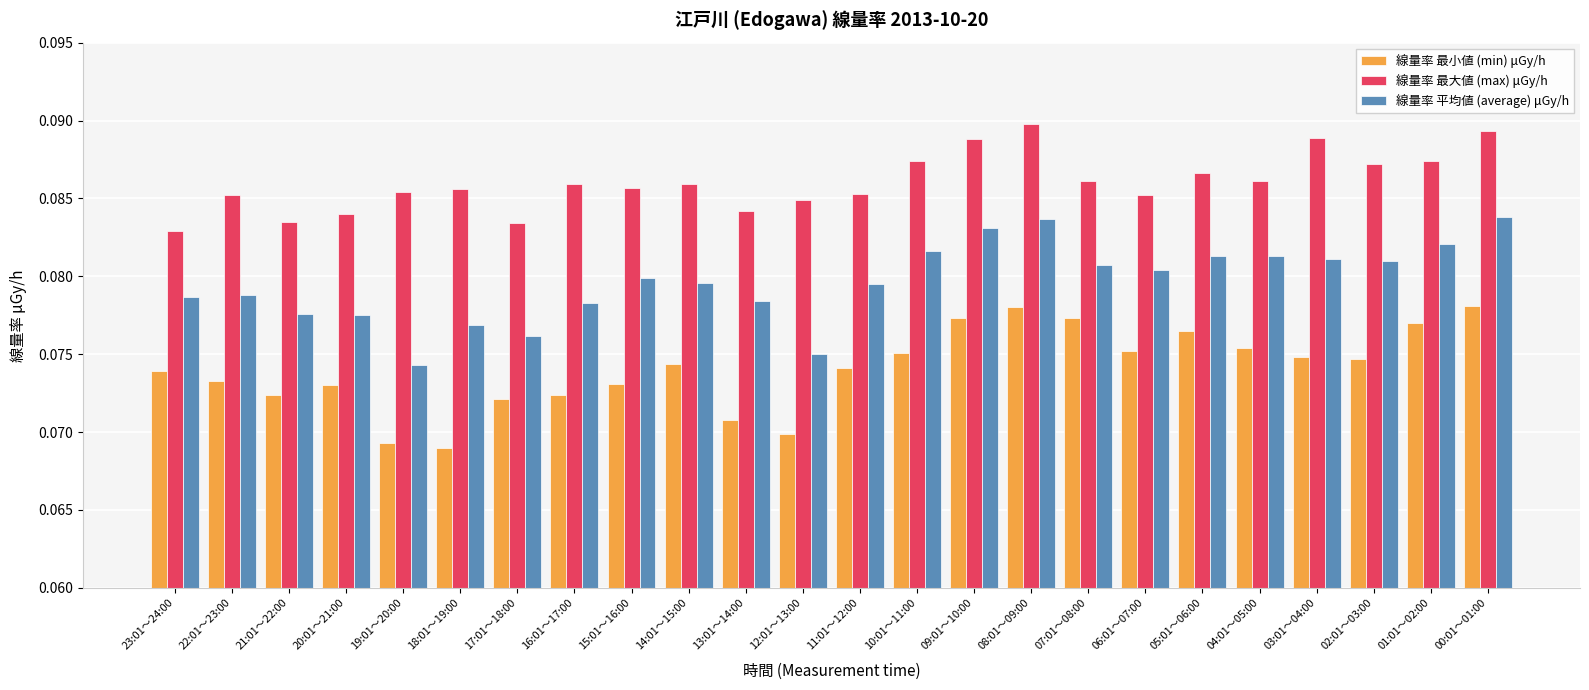

What is the label of the 6th bar from the right?

05:01～06:00